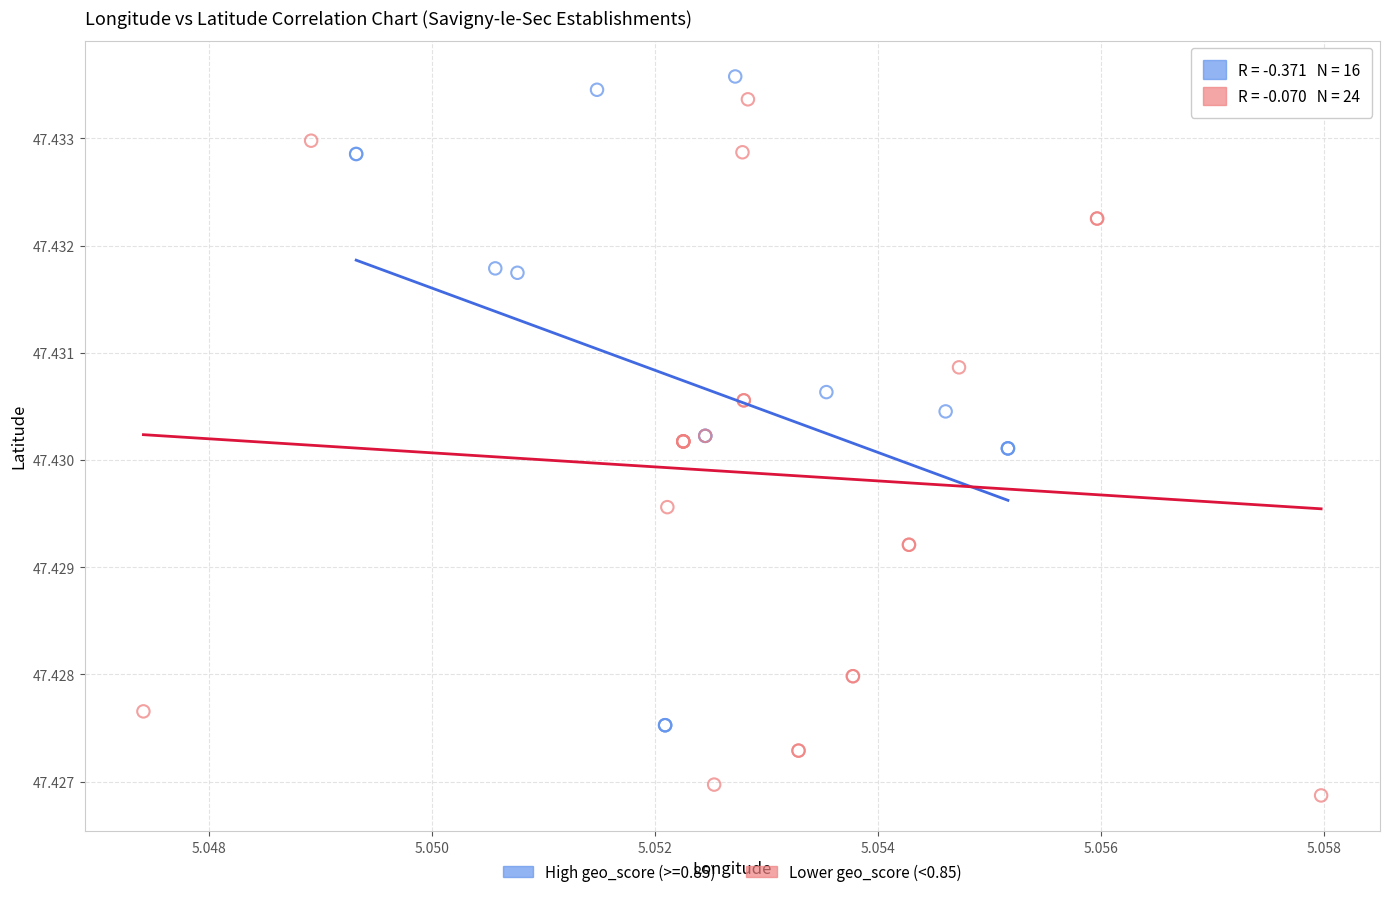

Which series reaches the minimum Y coordinate?

Lower geo_score (<0.85)